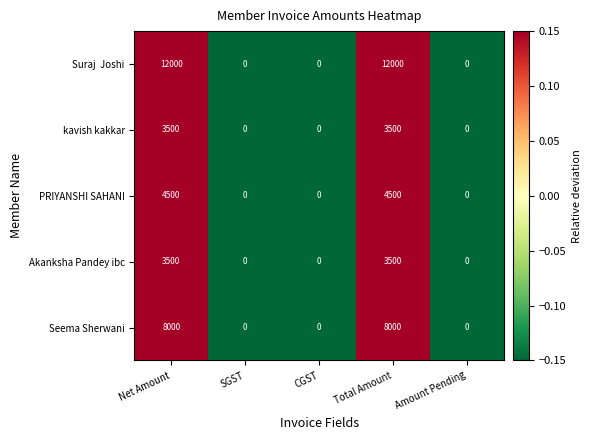

What is the sum of the PRIYANSHI SAHANI values at Total Amount and Net Amount?

9000